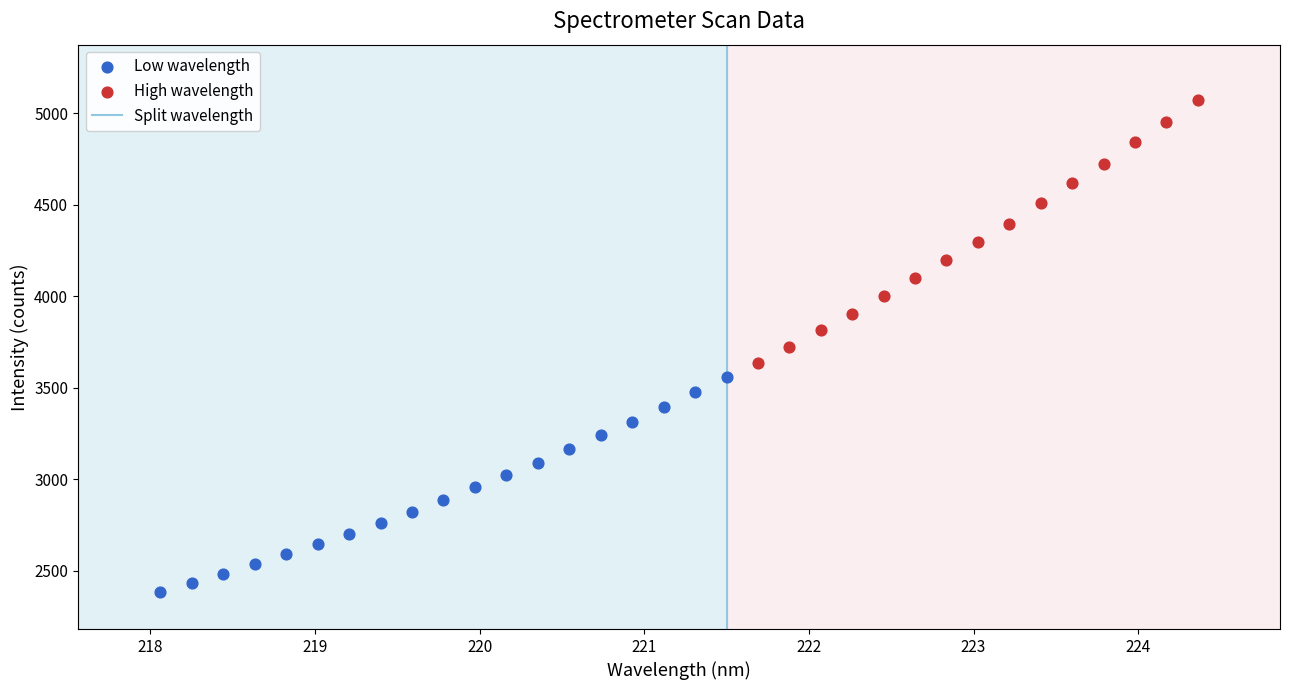

Which series reaches the minimum Y coordinate?

Low wavelength